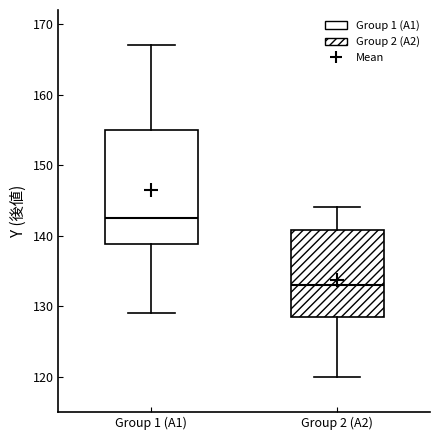

Comparing the boxes themselves (not the whiskers), which one is the tallest?

Group 1 (A1)